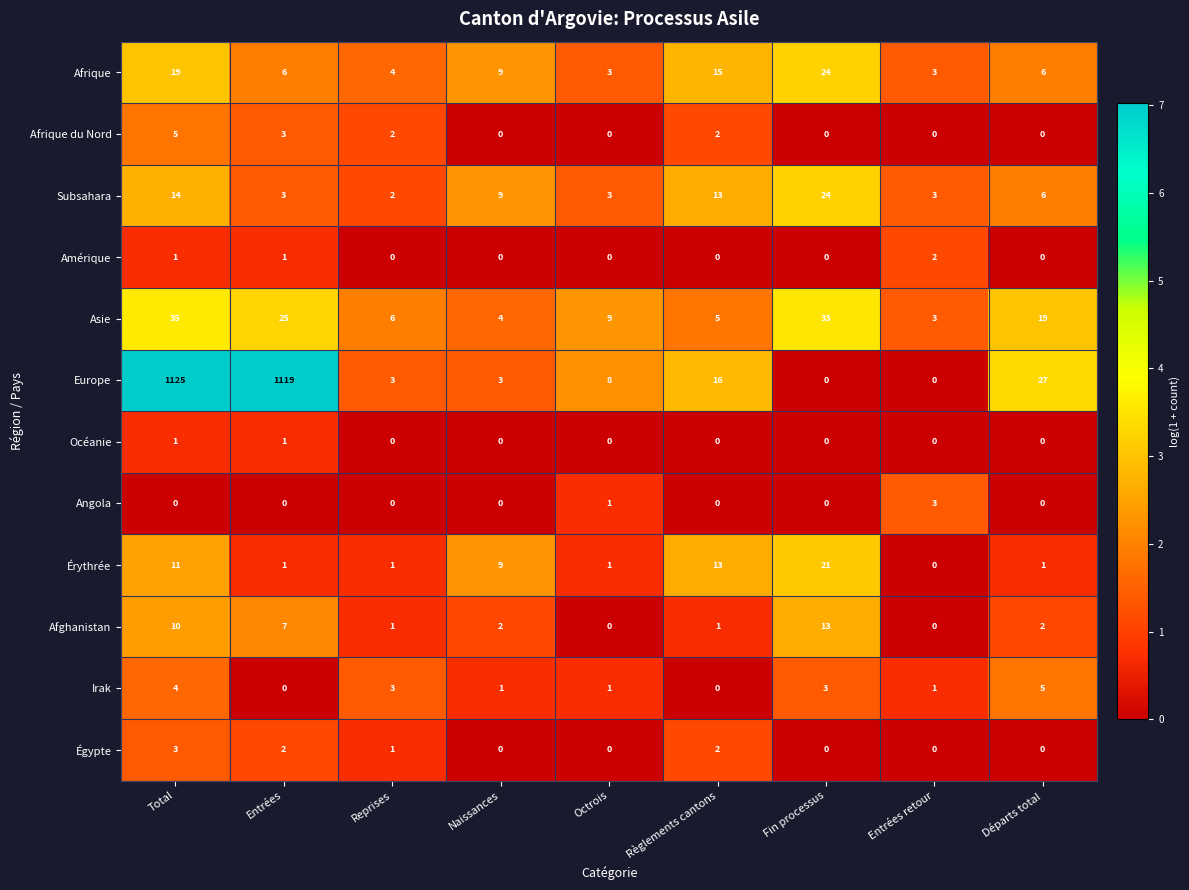

What is the total value across all series at Départs total?

66